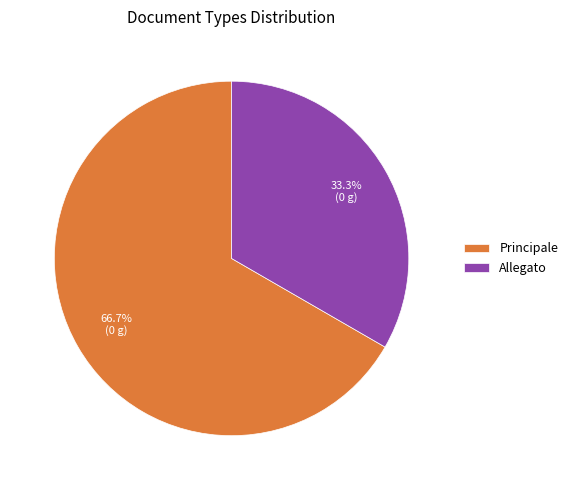

Which has a higher value, Allegato or Principale?

Principale